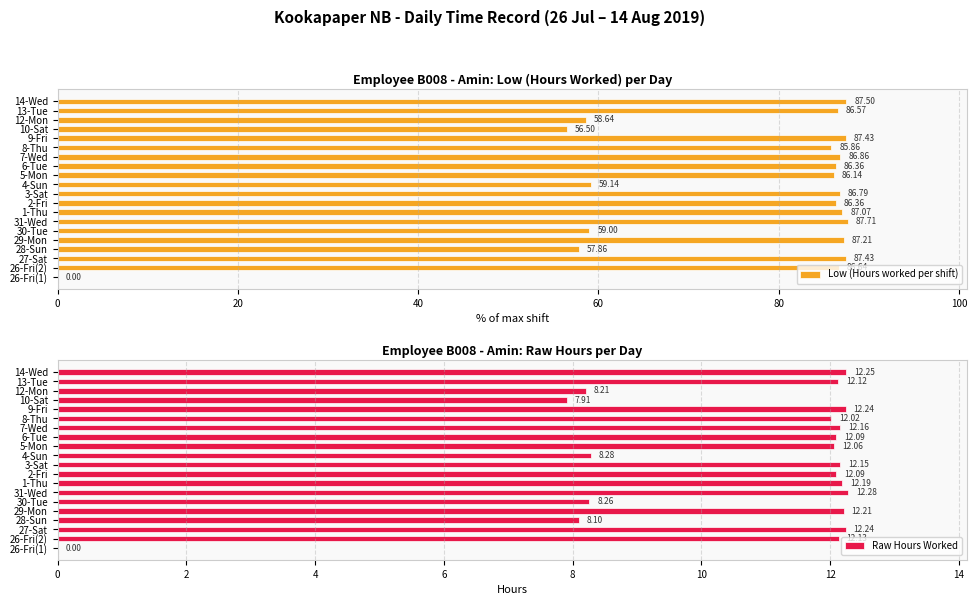

What is the sum of all Low (Hours worked per shift) values?

1507.1